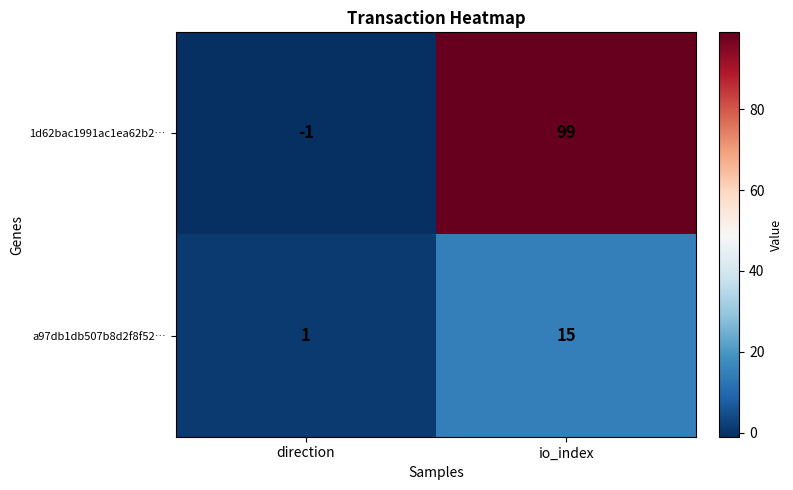

Which series has the largest range (max minus min)?

1d62bac1991ac1ea62b2…